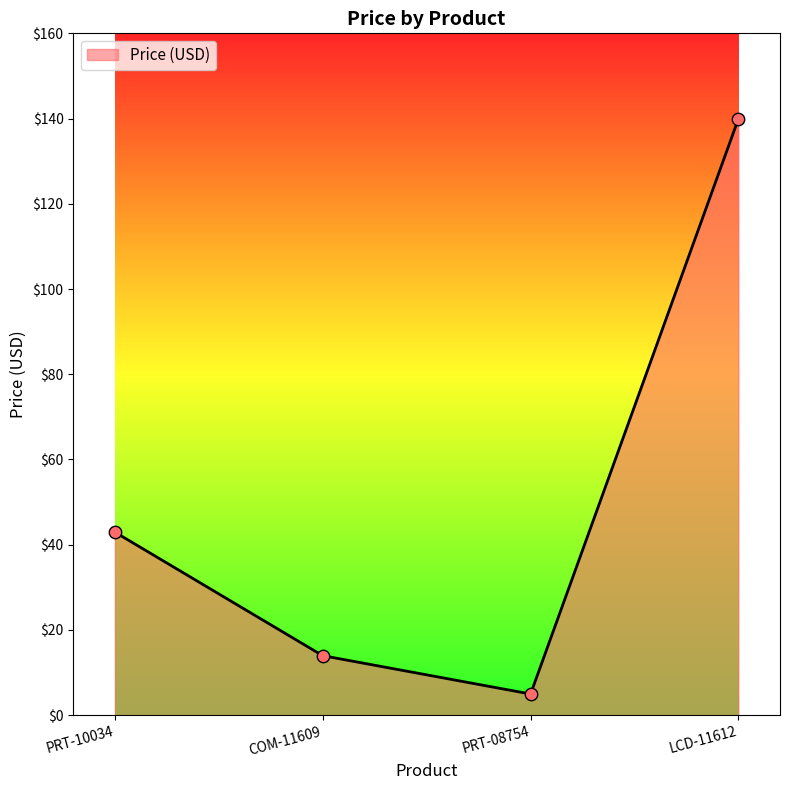

Between COM-11609 and PRT-08754, which is larger?

COM-11609